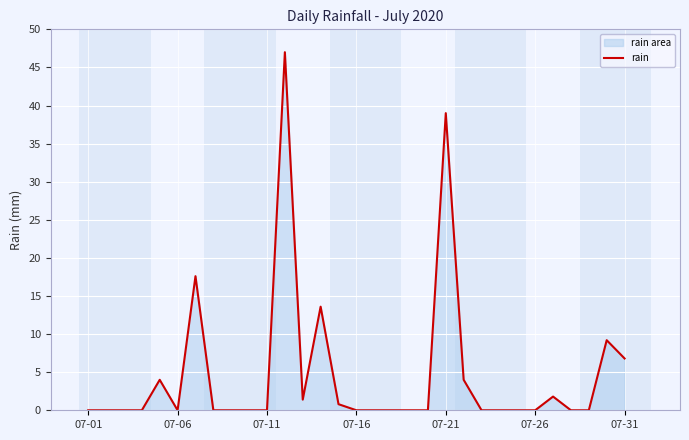

What is the label of the 1st point from the left?

07-01